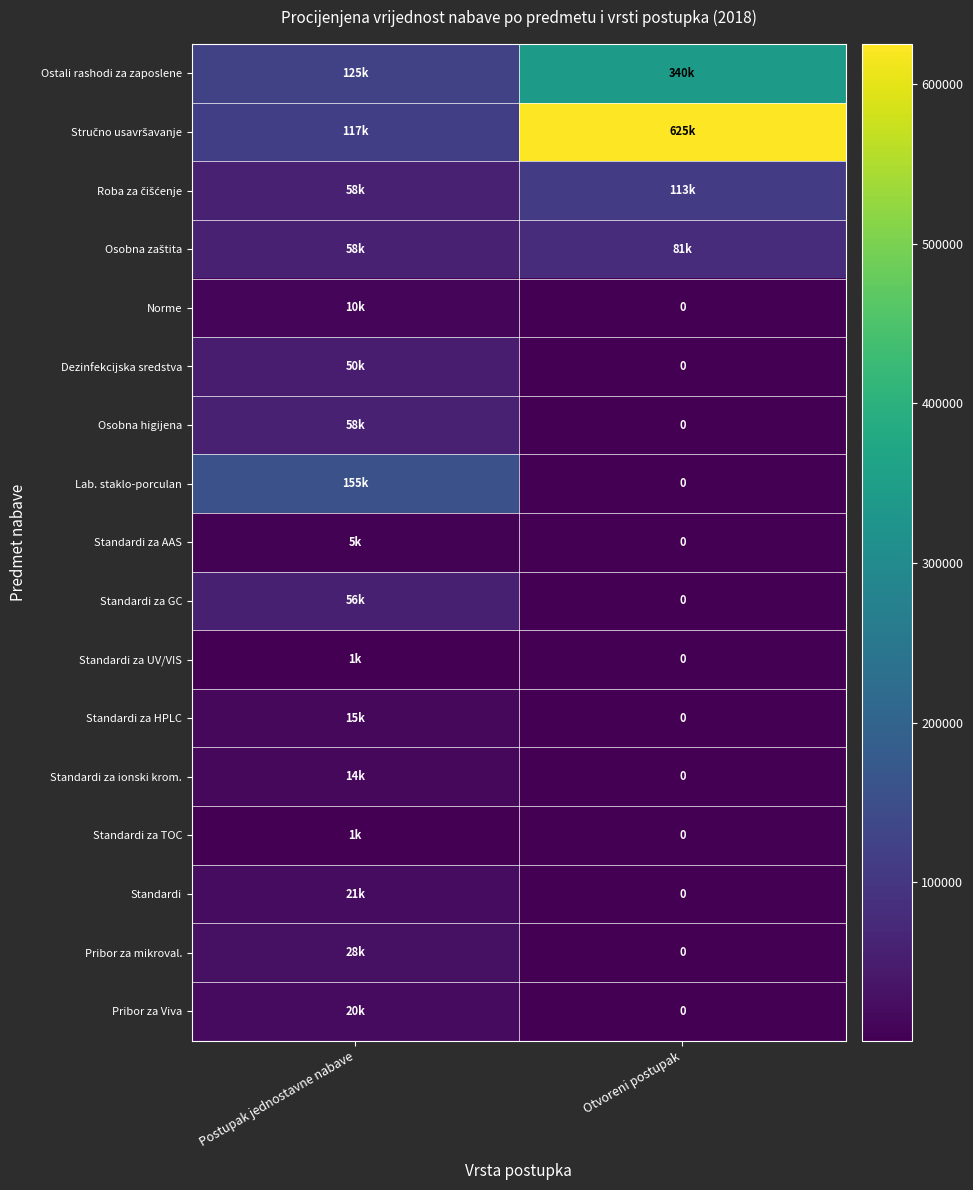

At which category is the sum across all series the highest?

Otvoreni postupak